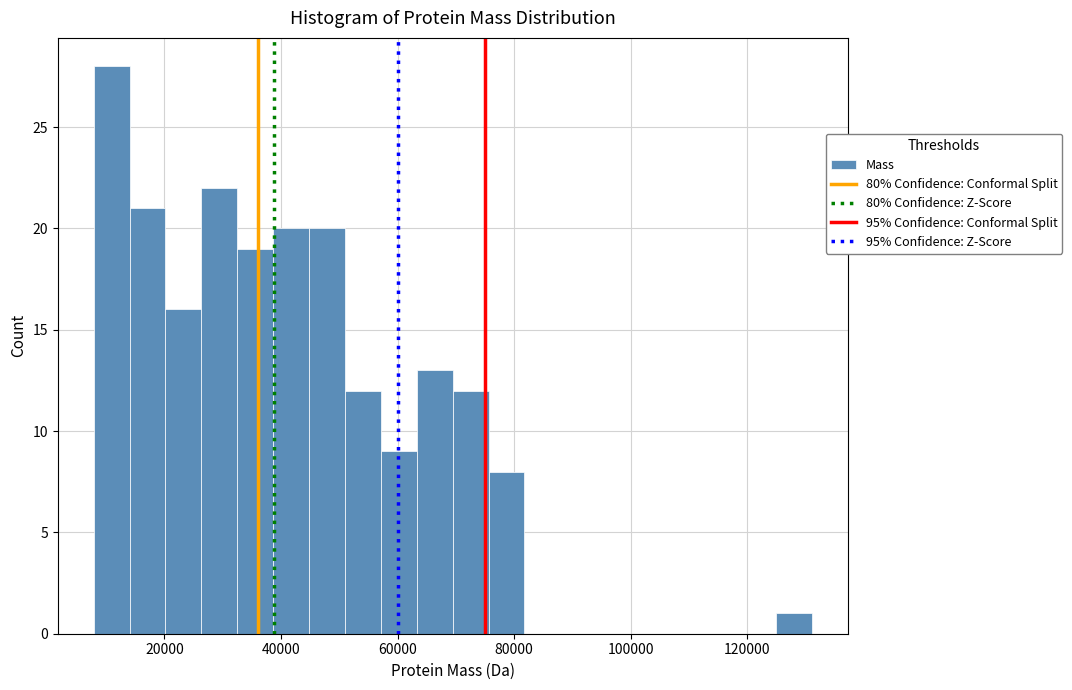

Read against the x-axis, roughly where is the centre of the tallest bar?

10000